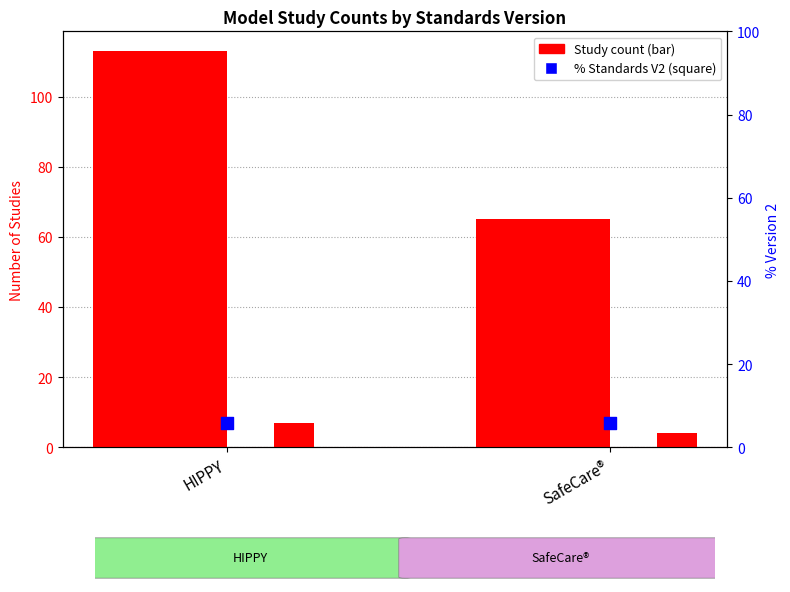

At how many categories does at least one series exceed 68?

1